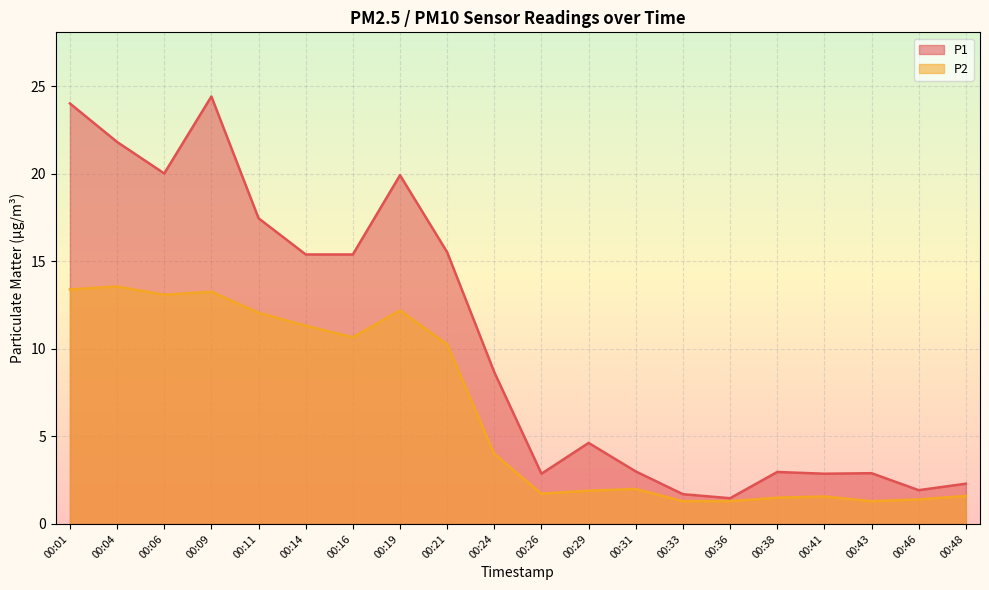

What is the sum of the P2 values at 00:11 and 00:14?

23.4